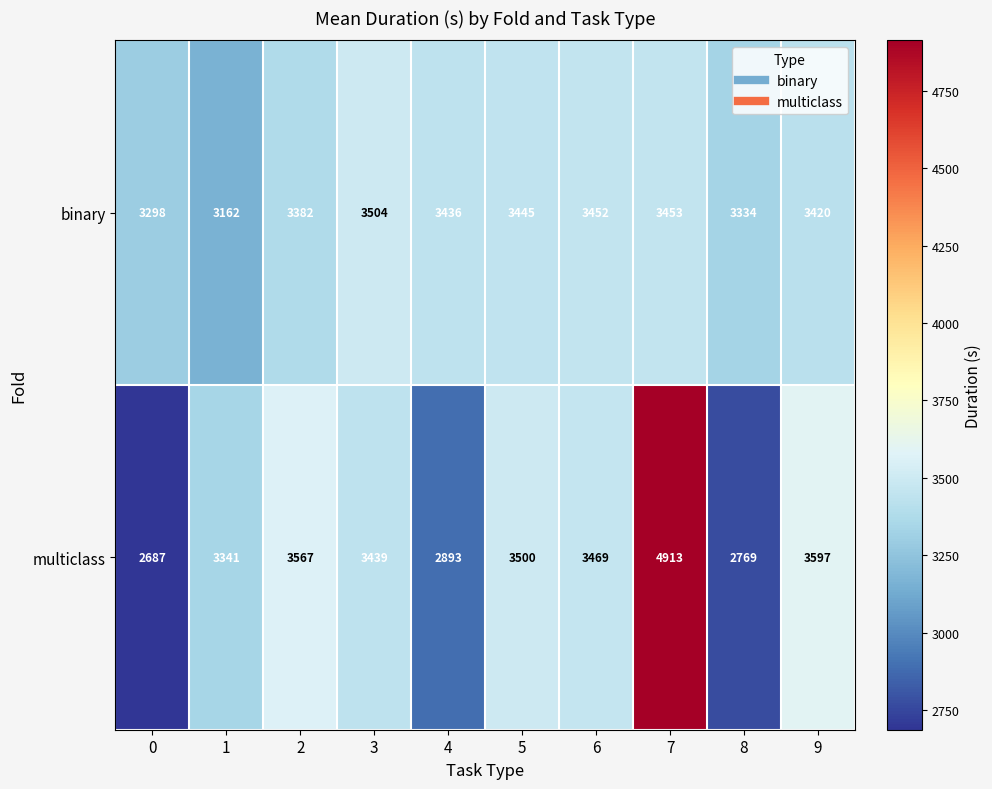

Which series has the widest spread of values?

multiclass